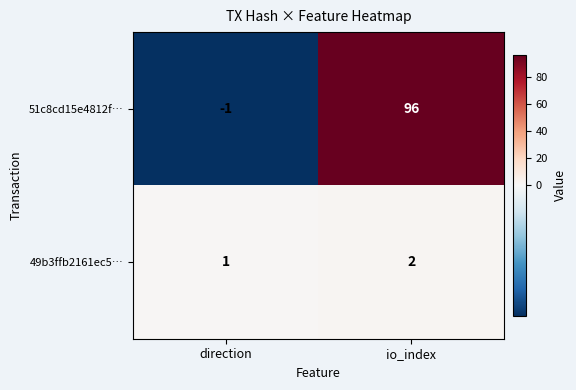

Between direction and io_index, which series saw the biggest shift?

51c8cd15e4812f…